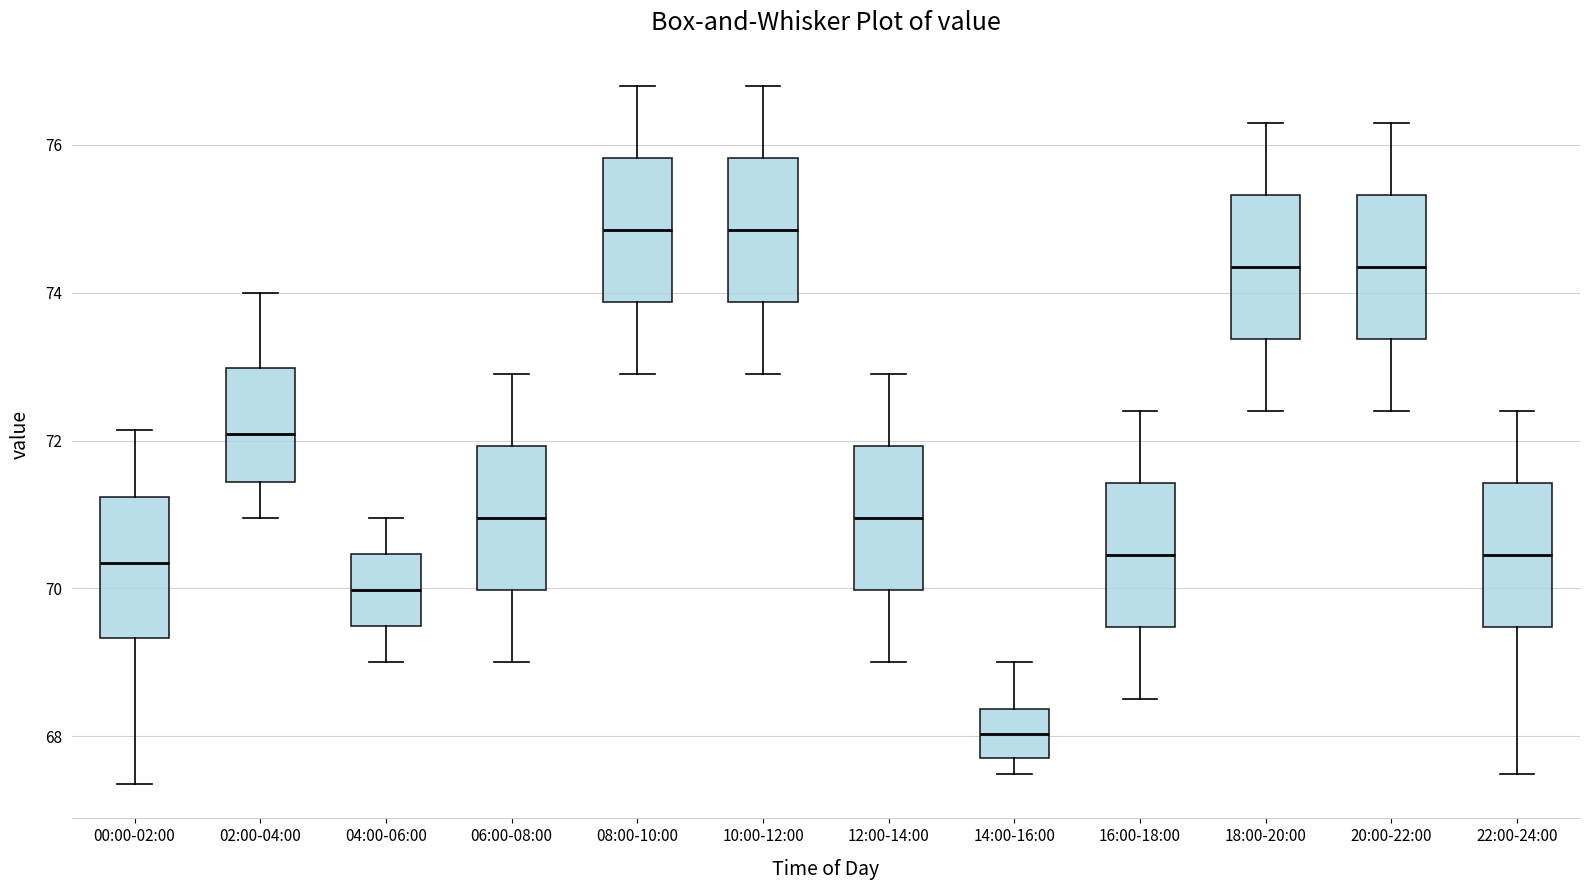

Reading left to right, transcribe this box plot: for each box, give where its median line is, the range the box spans, and where its two whiskers end, as read against the y-axis. The values are not printed on the chart, so give them approximately, as read against the axis.

00:00-02:00: median 70.4, box 69.4 to 71.2, whiskers 67.4 to 72.2
02:00-04:00: median 72.0, box 71.4 to 73.0, whiskers 71.0 to 74.0
04:00-06:00: median 70.0, box 69.4 to 70.4, whiskers 69.0 to 71.0
06:00-08:00: median 71.0, box 70.0 to 72.0, whiskers 69.0 to 73.0
08:00-10:00: median 74.8, box 73.8 to 75.8, whiskers 73.0 to 76.8
10:00-12:00: median 74.8, box 73.8 to 75.8, whiskers 73.0 to 76.8
12:00-14:00: median 71.0, box 70.0 to 72.0, whiskers 69.0 to 73.0
14:00-16:00: median 68.0, box 67.8 to 68.4, whiskers 67.4 to 69.0
16:00-18:00: median 70.4, box 69.4 to 71.4, whiskers 68.6 to 72.4
18:00-20:00: median 74.4, box 73.4 to 75.4, whiskers 72.4 to 76.4
20:00-22:00: median 74.4, box 73.4 to 75.4, whiskers 72.4 to 76.4
22:00-24:00: median 70.4, box 69.4 to 71.4, whiskers 67.4 to 72.4